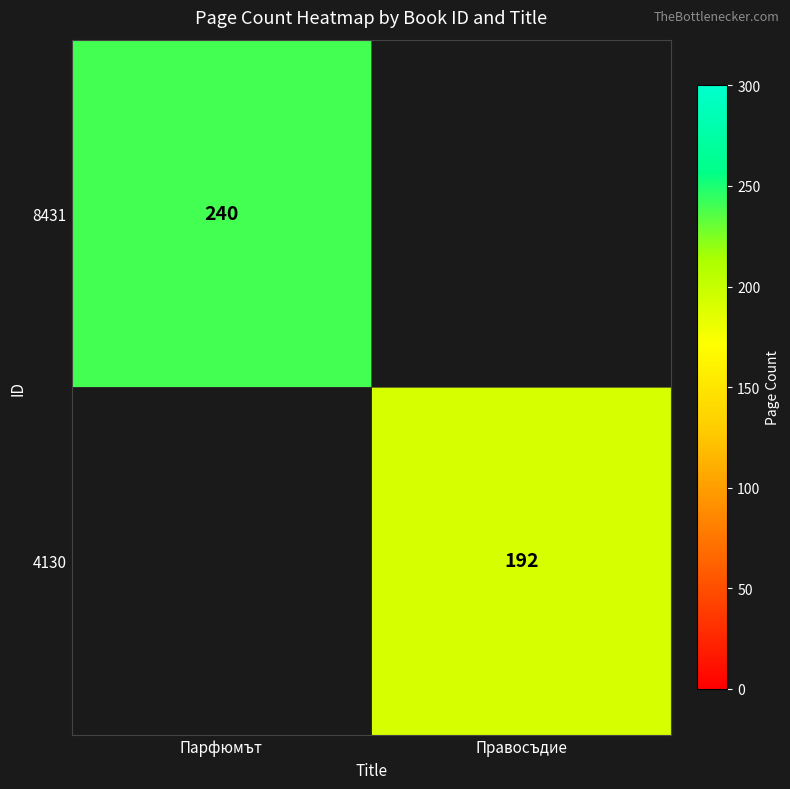

Is it true that 8431 equals 80 at Парфюмът?

False